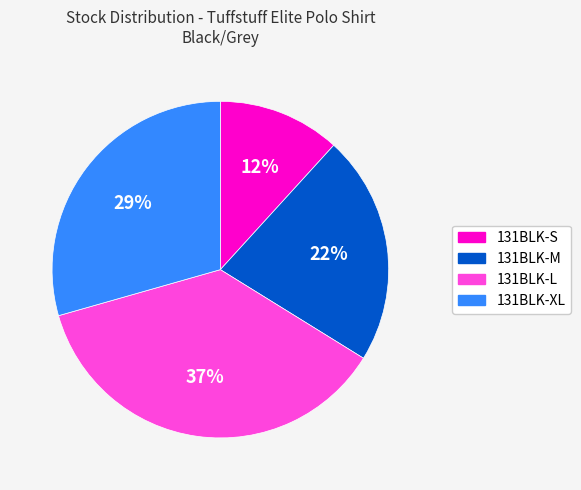

Does 131BLK-L represent more than half of the total?

No